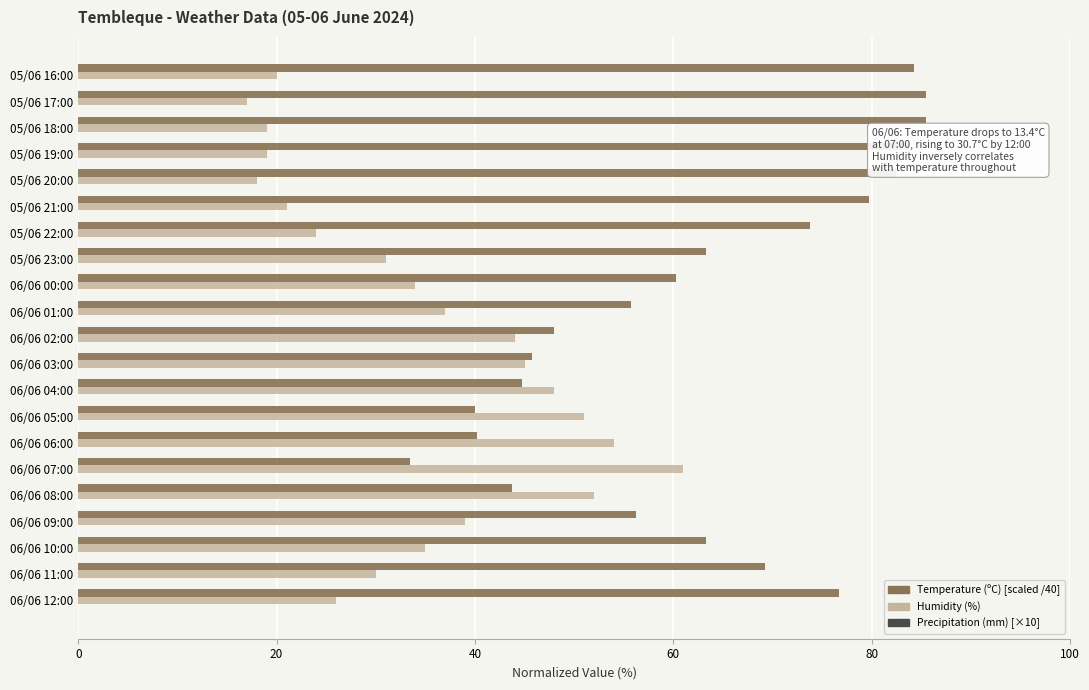

What is the minimum value shown in the chart?

17.0